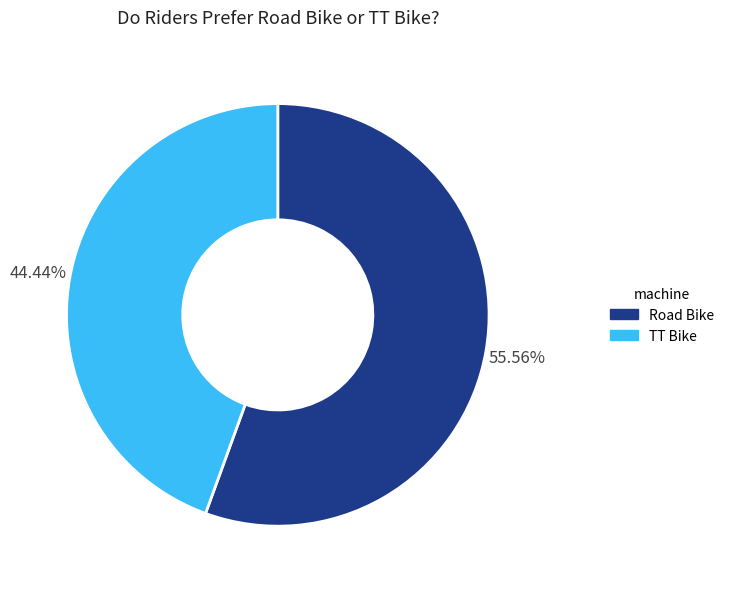

Is it true that Road Bike is 56% of the pie?

True